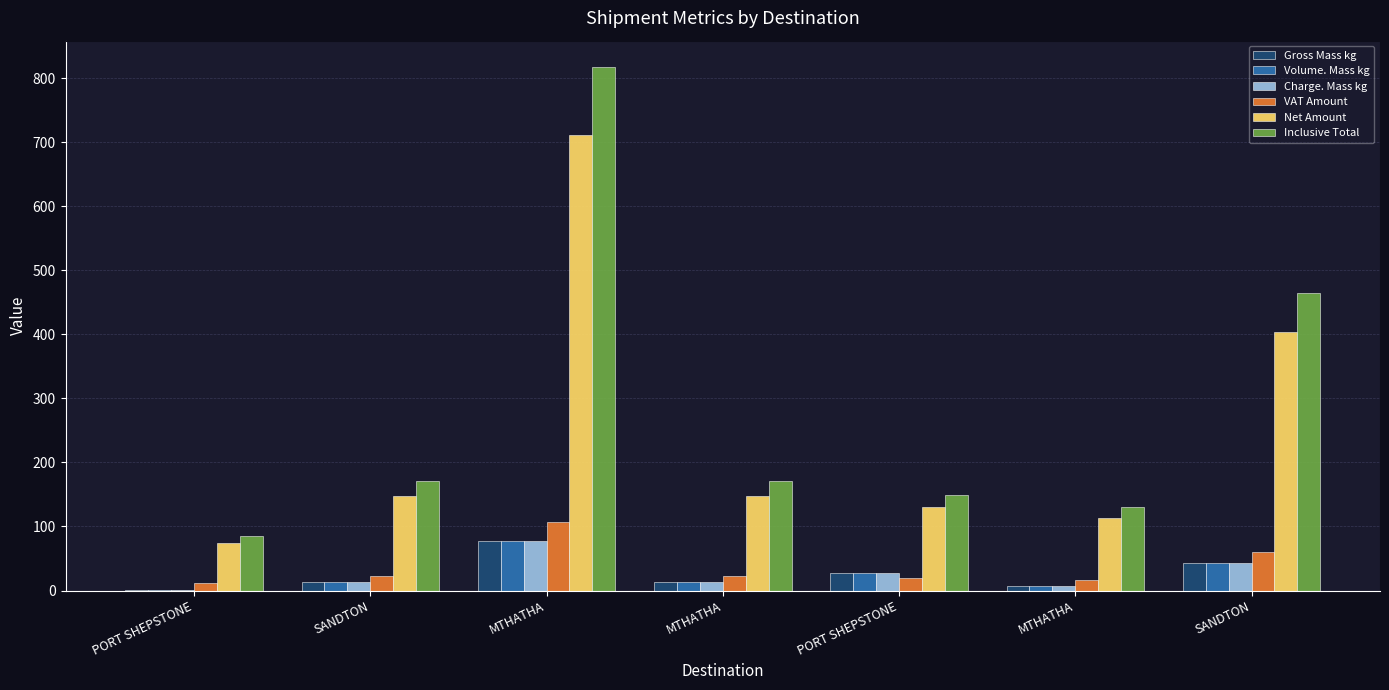

How many series are shown in this chart?

6